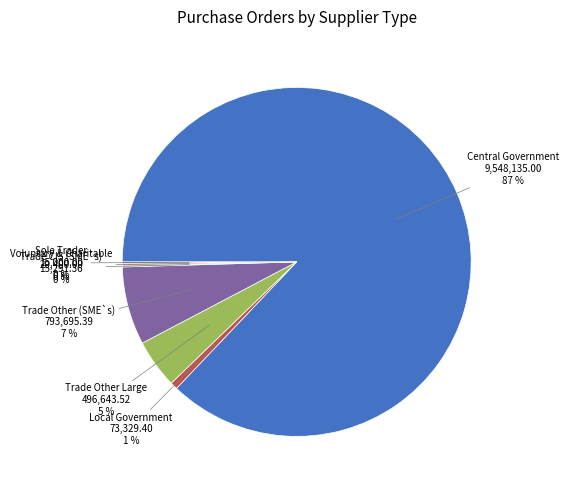

Is there a majority slice in this chart?

Yes